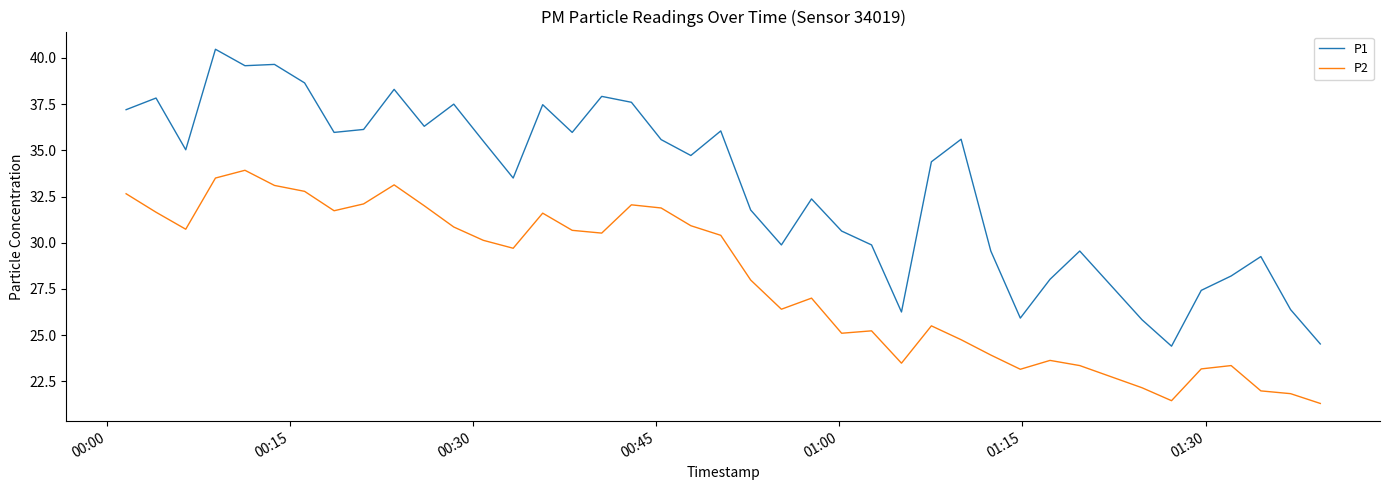

In P2, how many points are lower than both neighbors (excluding endpoints)?

9